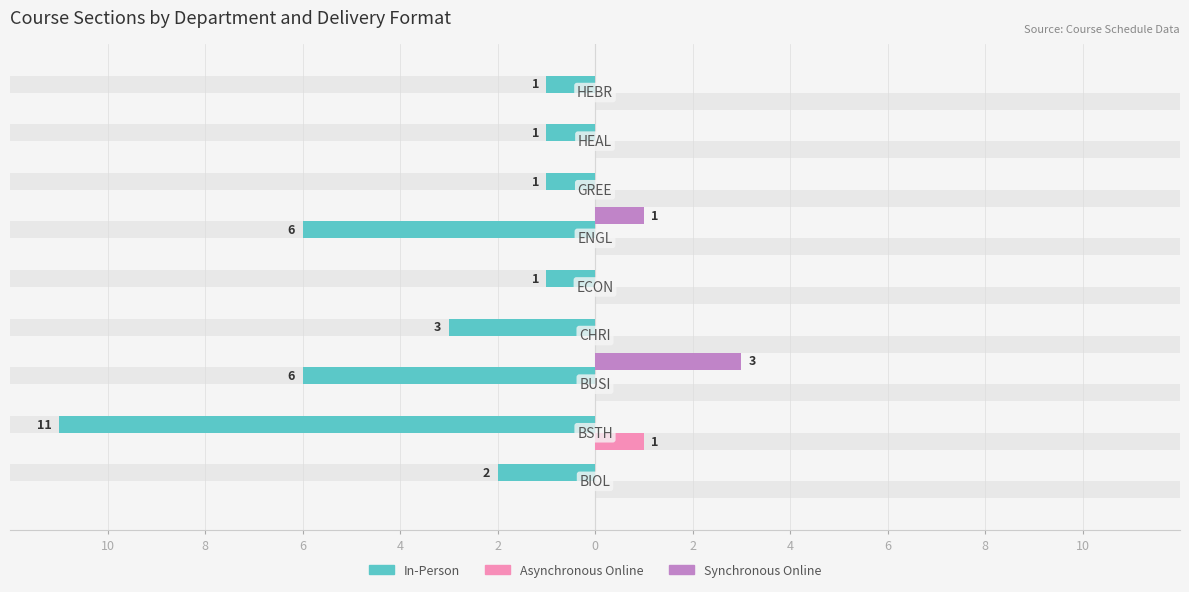

What are all the series names shown in the legend?

In-Person, Asynchronous Online, Synchronous Online